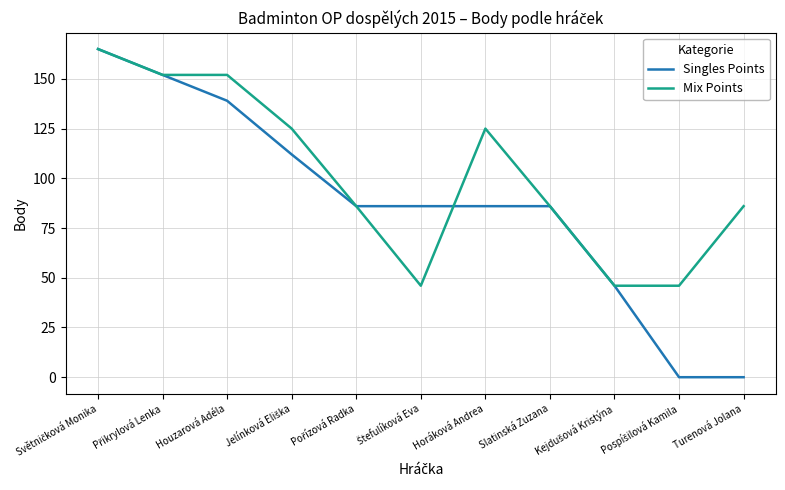

Is it true that Singles Points equals 37 at Slatinská Zuzana?

False